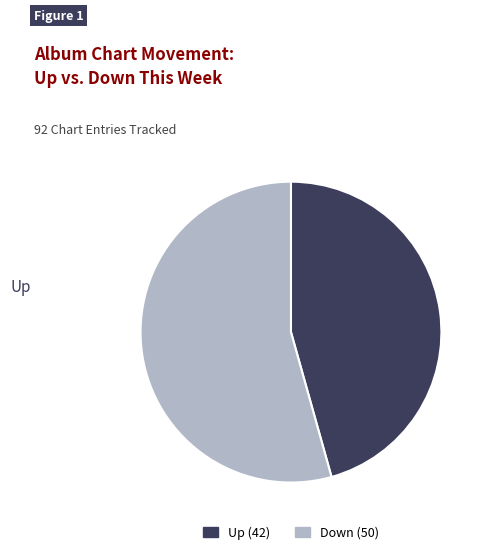

Rank the categories by value from lowest to highest.

Up, Down